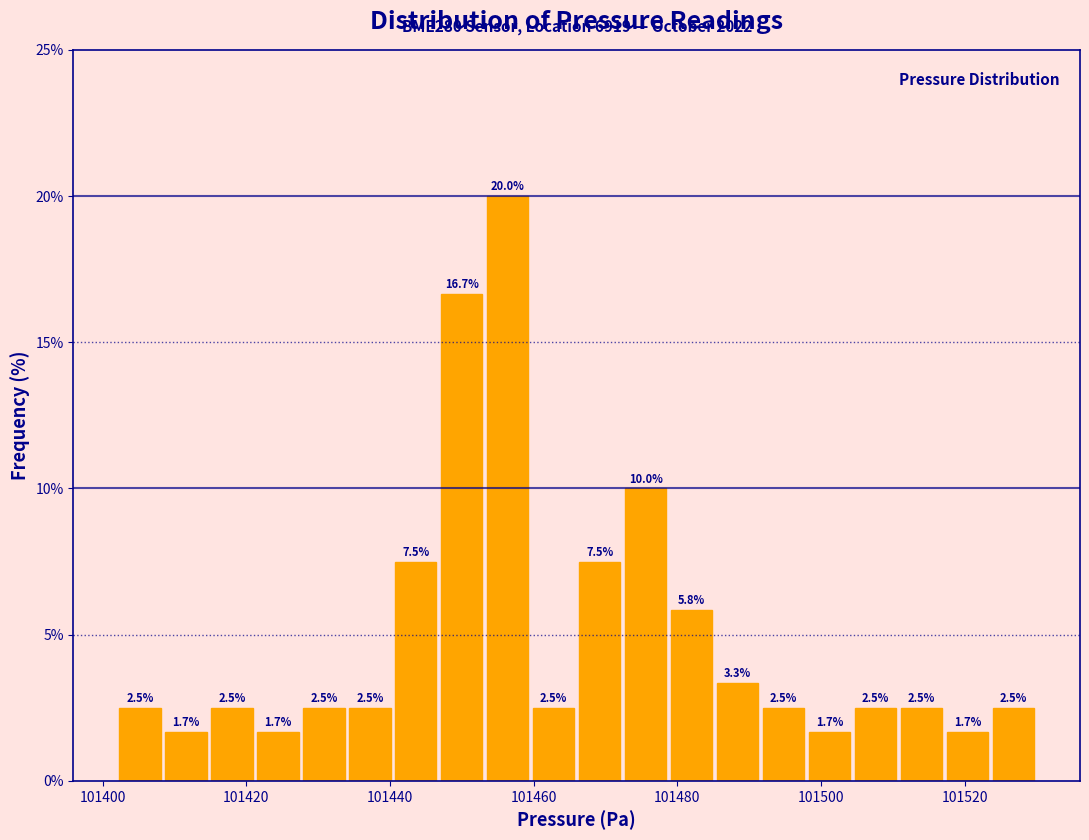

Read against the x-axis, roughly where is the centre of the tallest bar?

101456